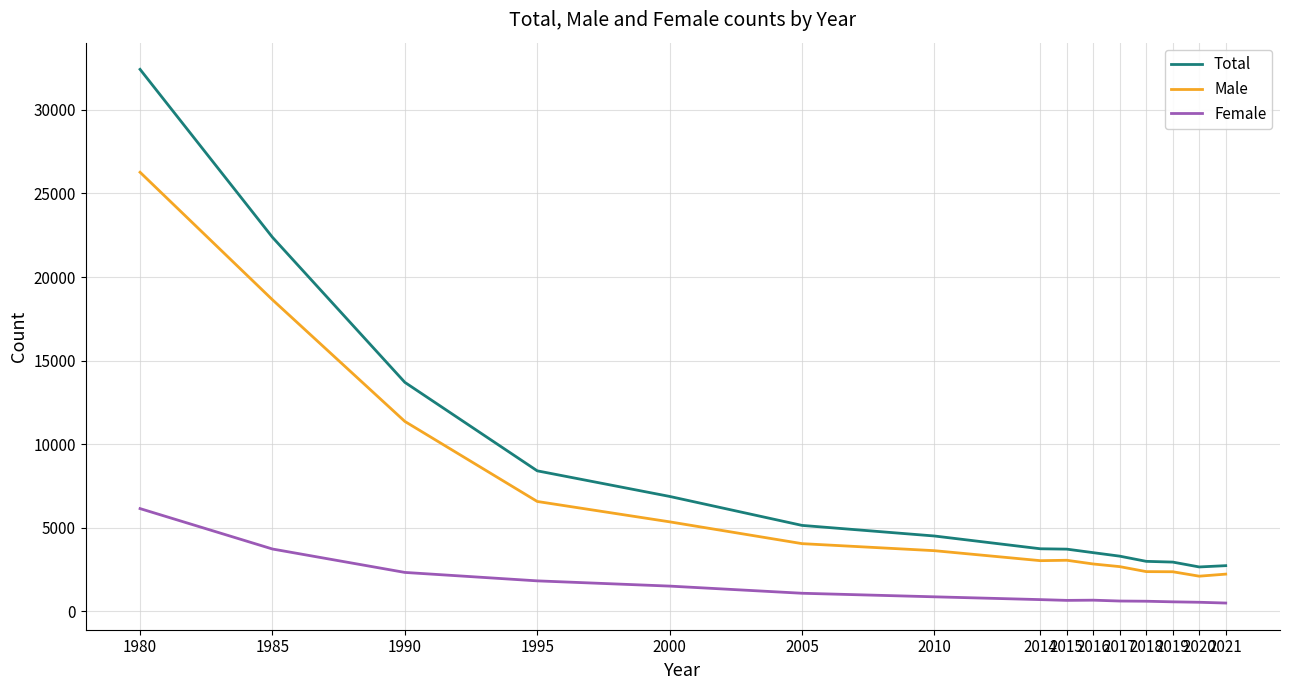

Rank the series by their maximum value, from lowest to highest.

Female, Male, Total